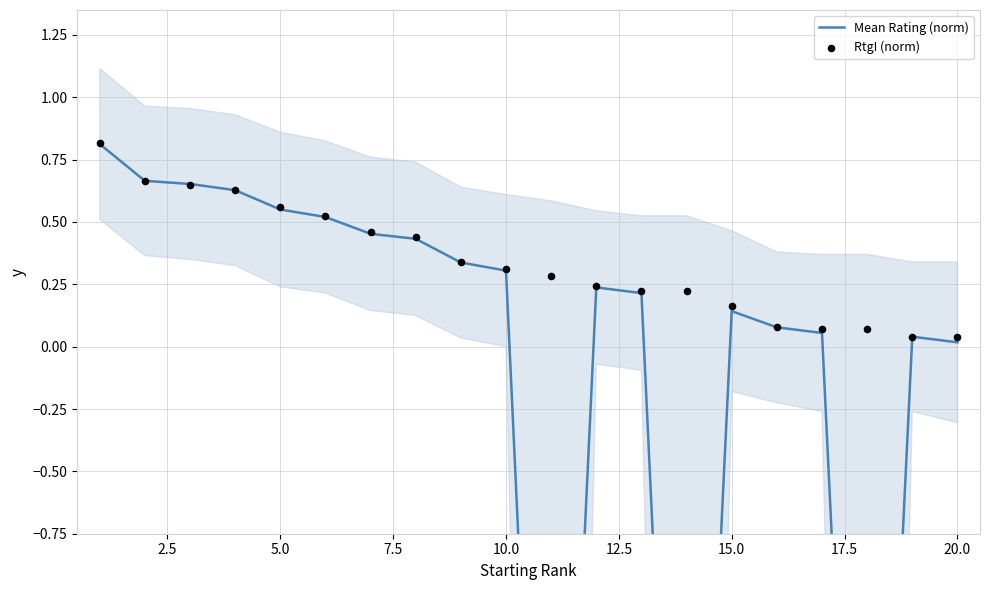

Is the value of RtgI (norm) at 0.0 greater than the value of Mean Rating (norm) at 7.5?

Yes